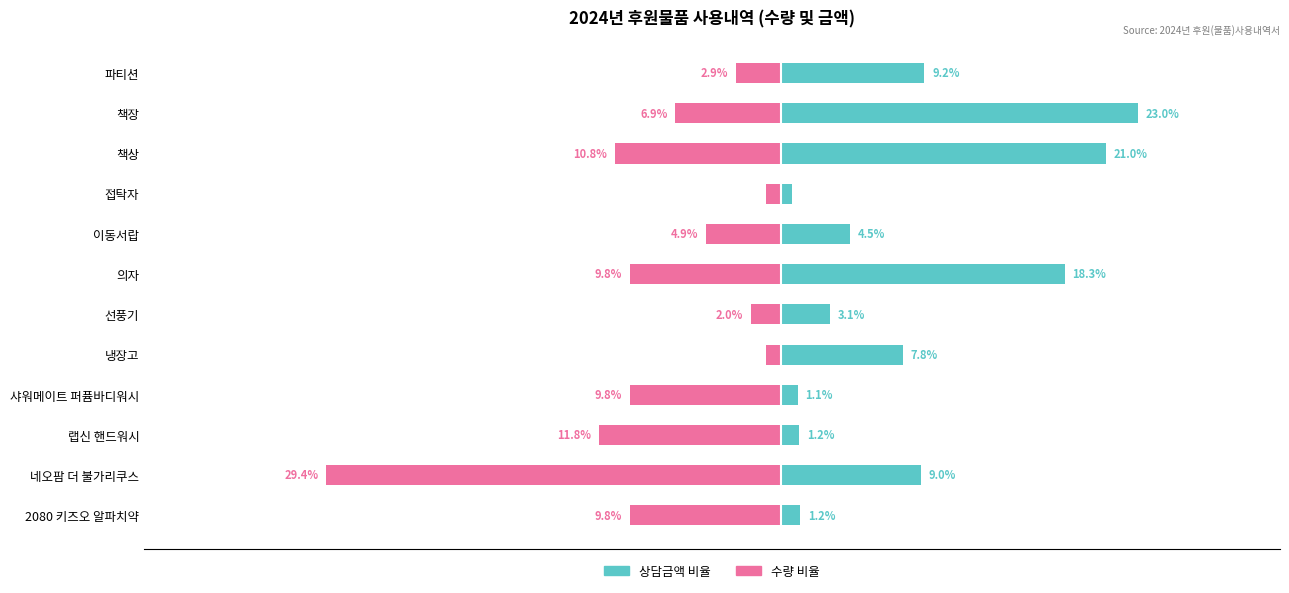

What is the sum of all 수량 비율 values?

-100.0